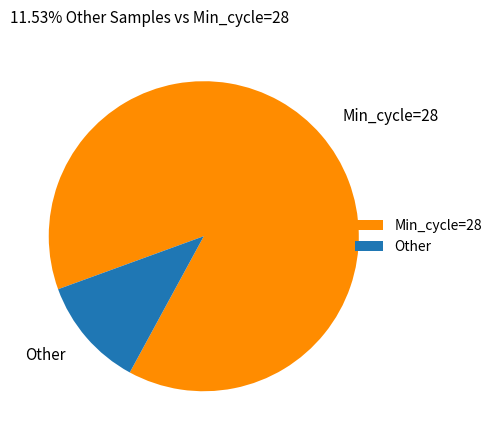

What is the largest slice in the pie chart?

Min_cycle=28